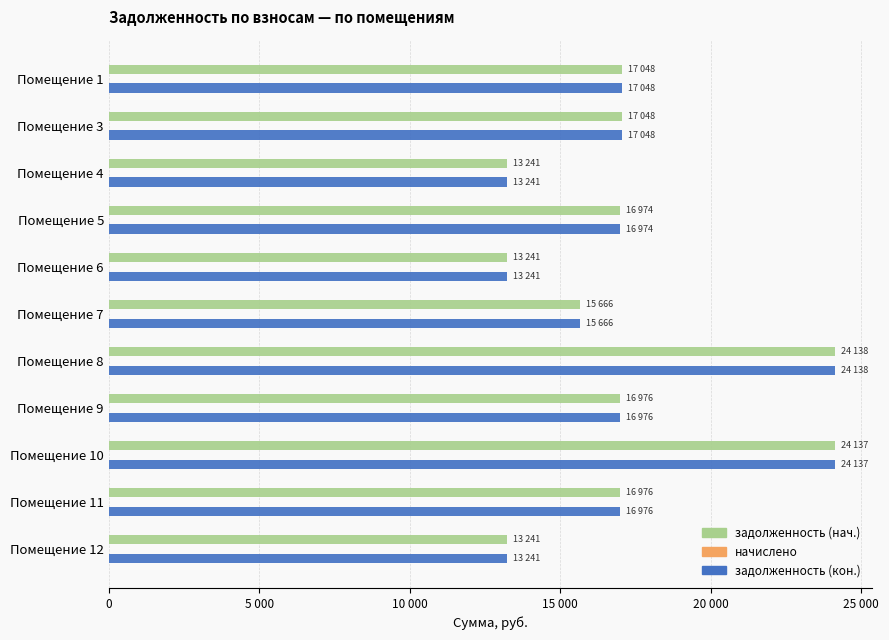

How many values in the задолженность (нач.) series are below 16976?

5